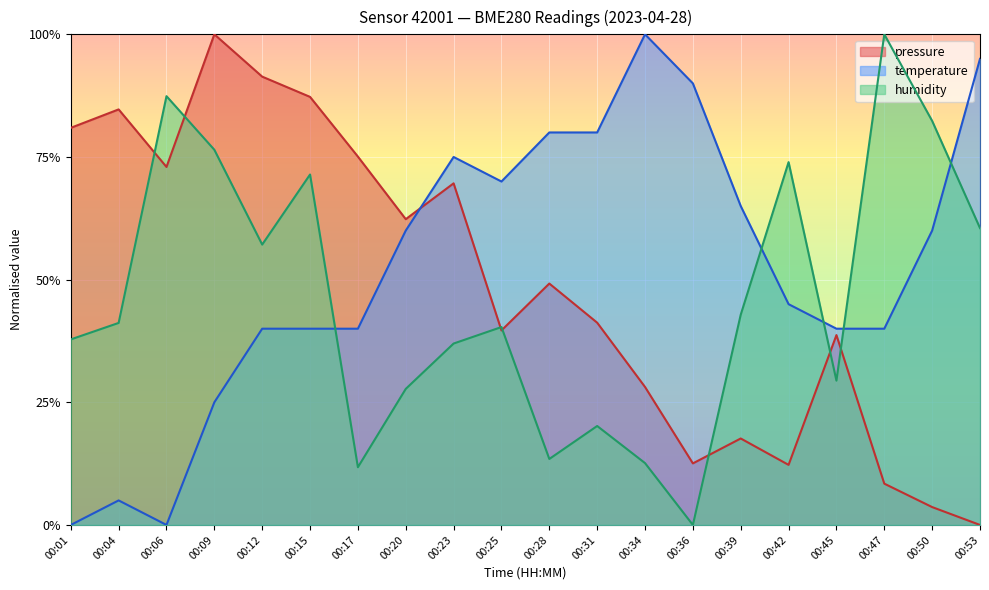

How many intersections are there between humidity and pressure?

7